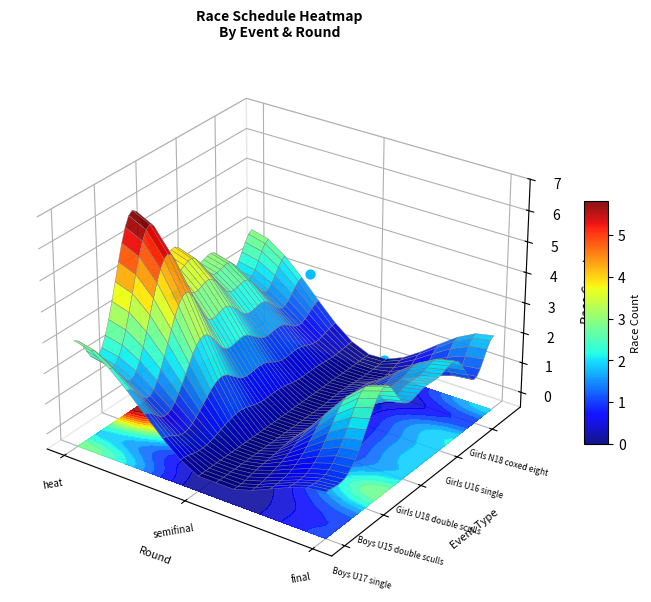

What is the difference between the maximum and minimum values in the semifinal series?

1